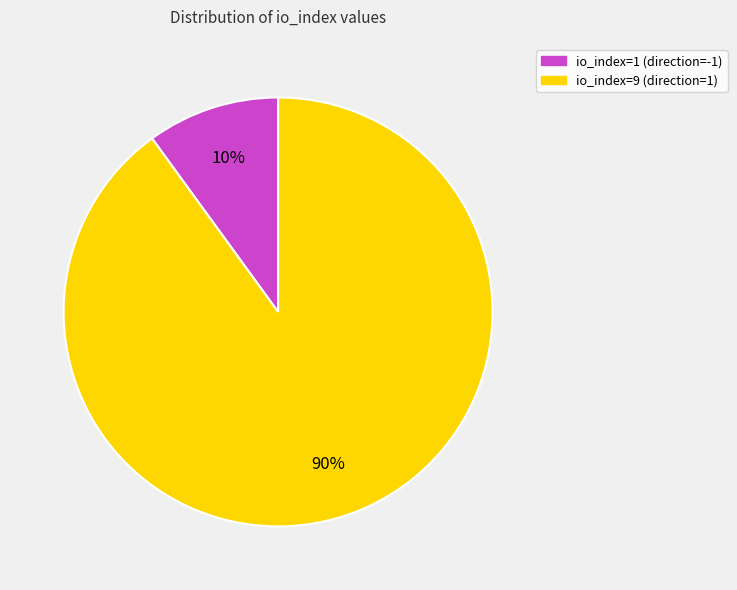

Rank the categories by value from highest to lowest.

io_index=9 (direction=1), io_index=1 (direction=-1)